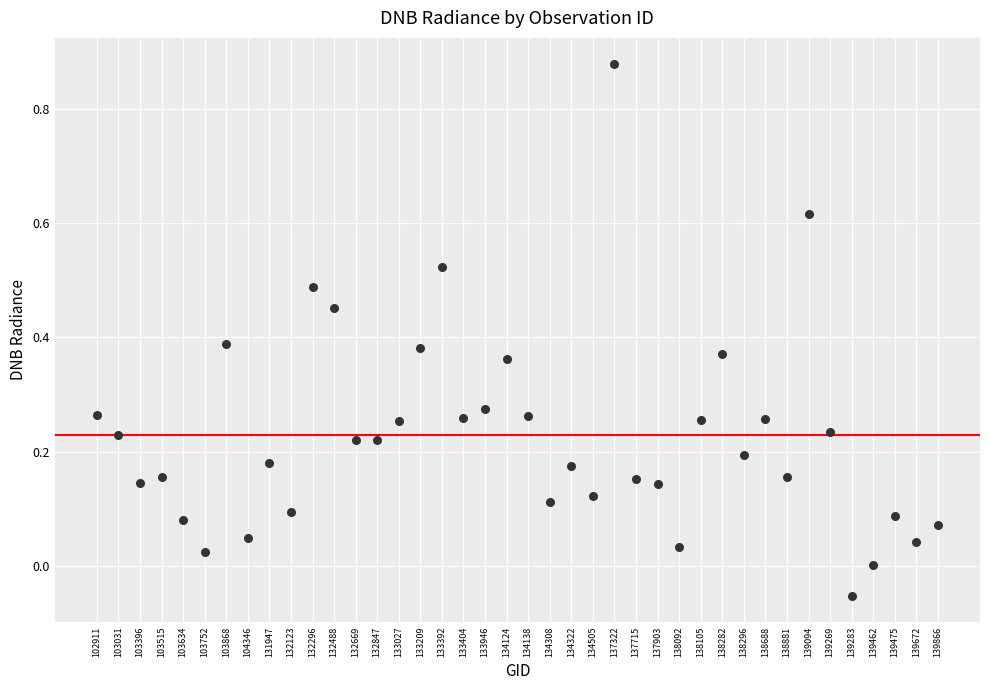

How many points are shown in the scatter plot?

40